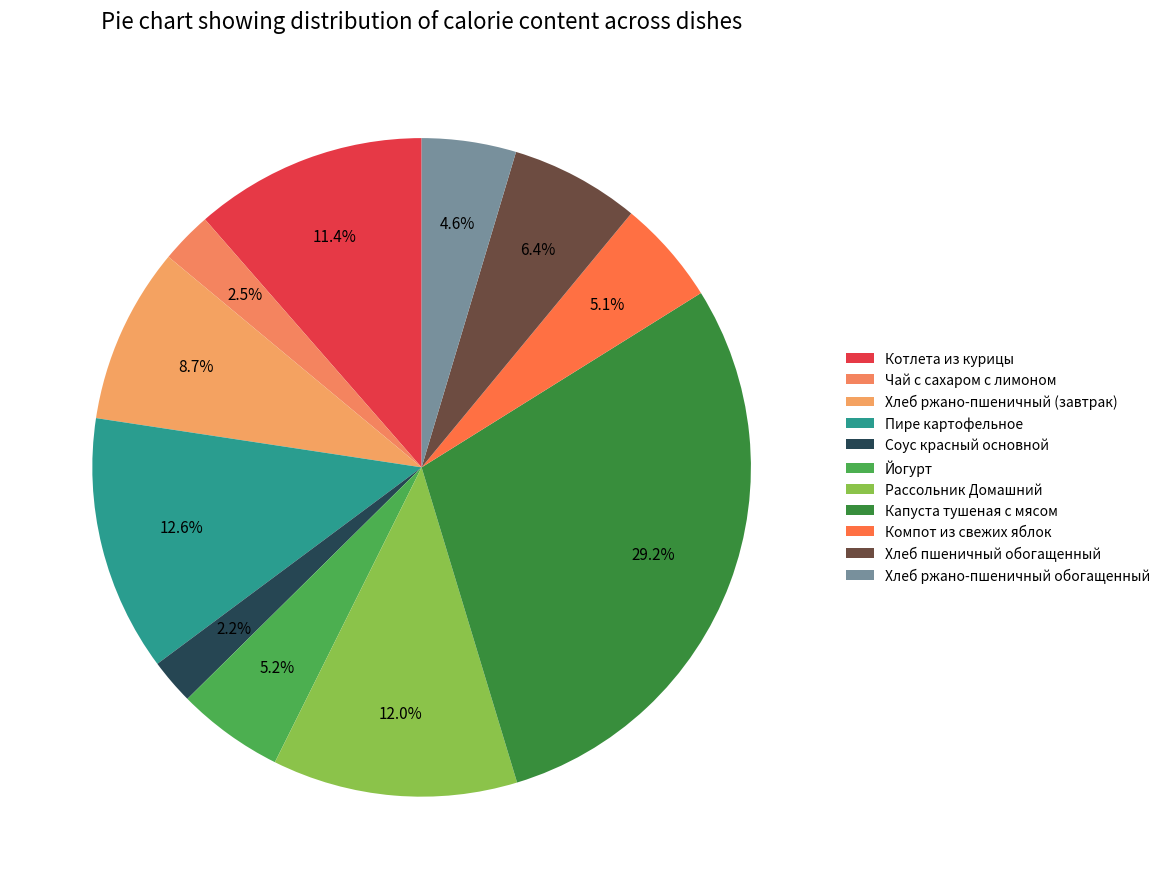

How many segments does this pie chart have?

11